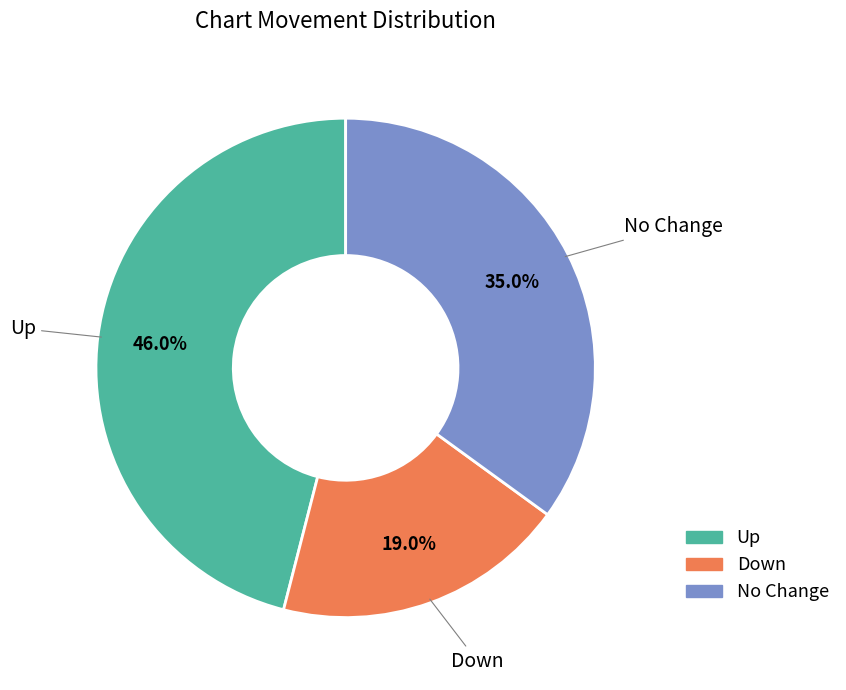

What is the smallest slice in the pie chart?

Down